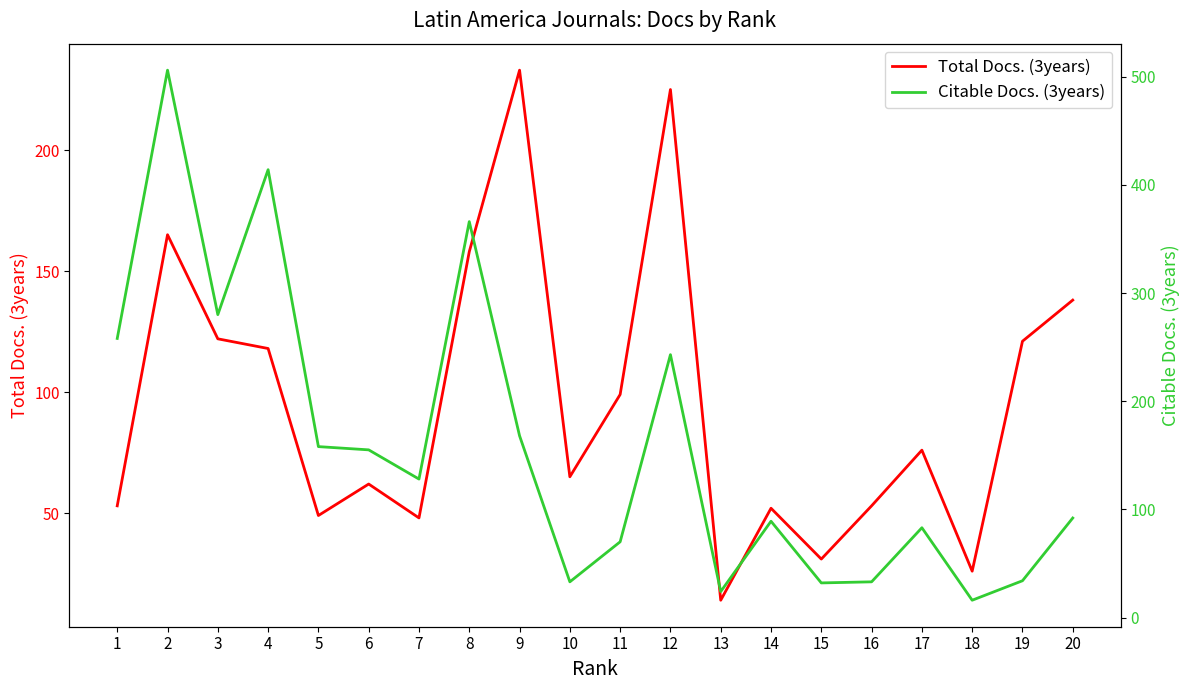

What is the sum of all Citable Docs. (3years) values?

3182